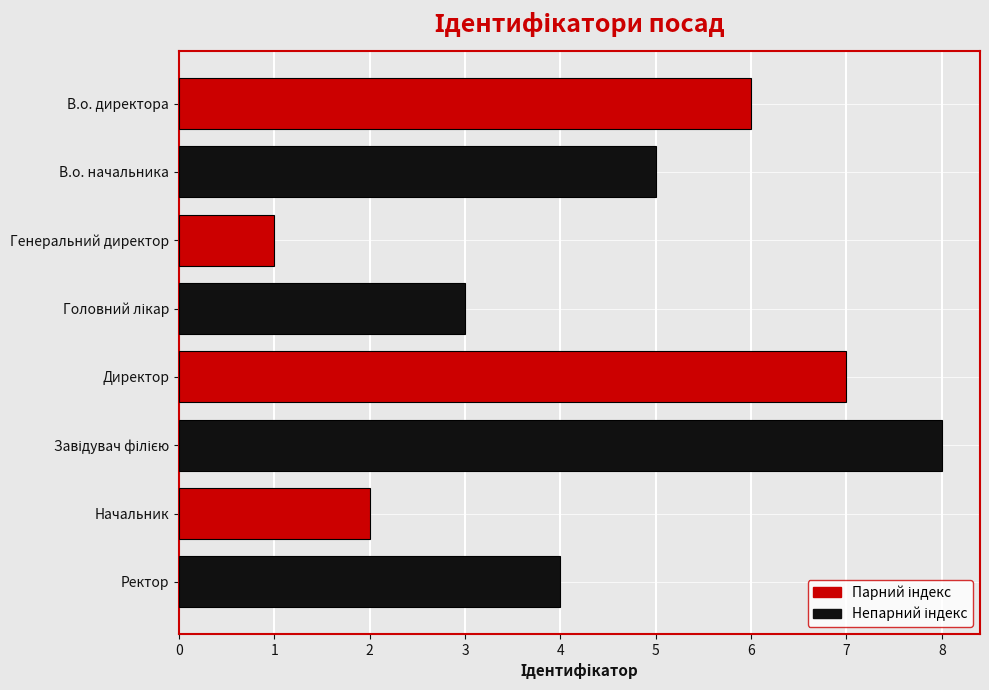

What is the sum of all values?

36